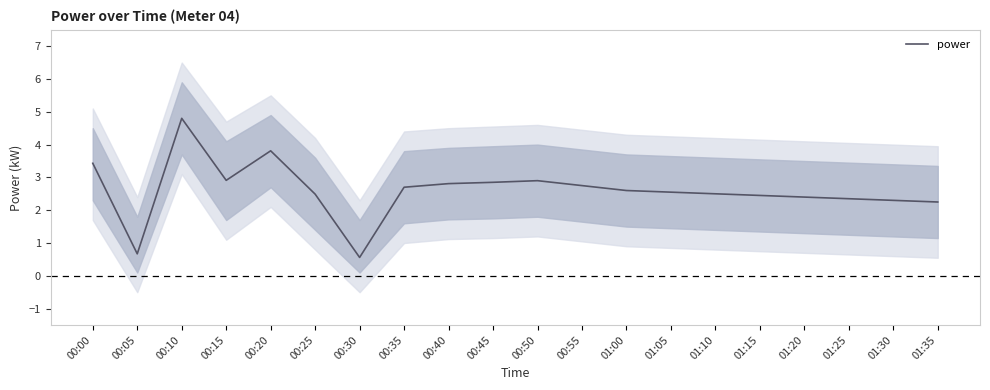

What is the difference between the values at 00:10 and 01:00?

2.2